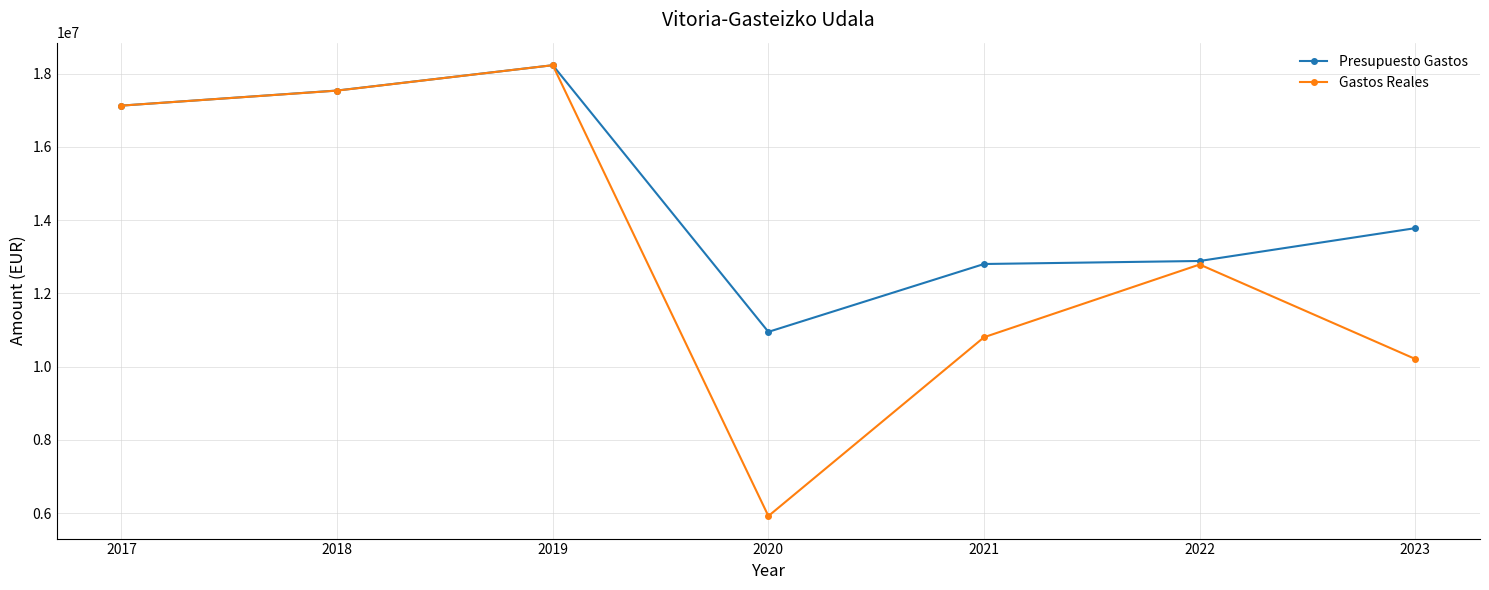

At which category does Gastos Reales reach its first local peak?

2019